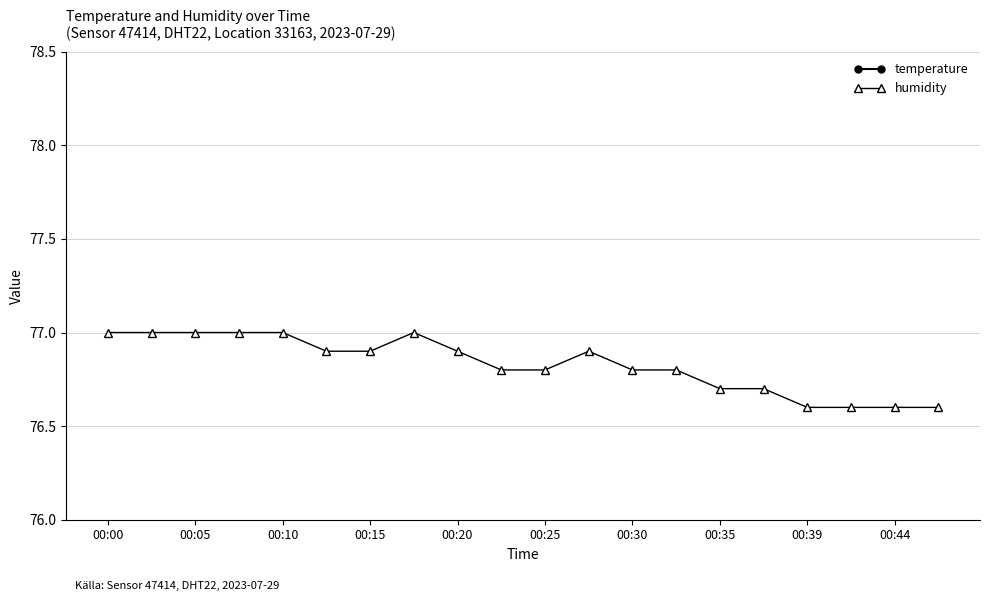

What value does the temperature series have at 13?

21.8